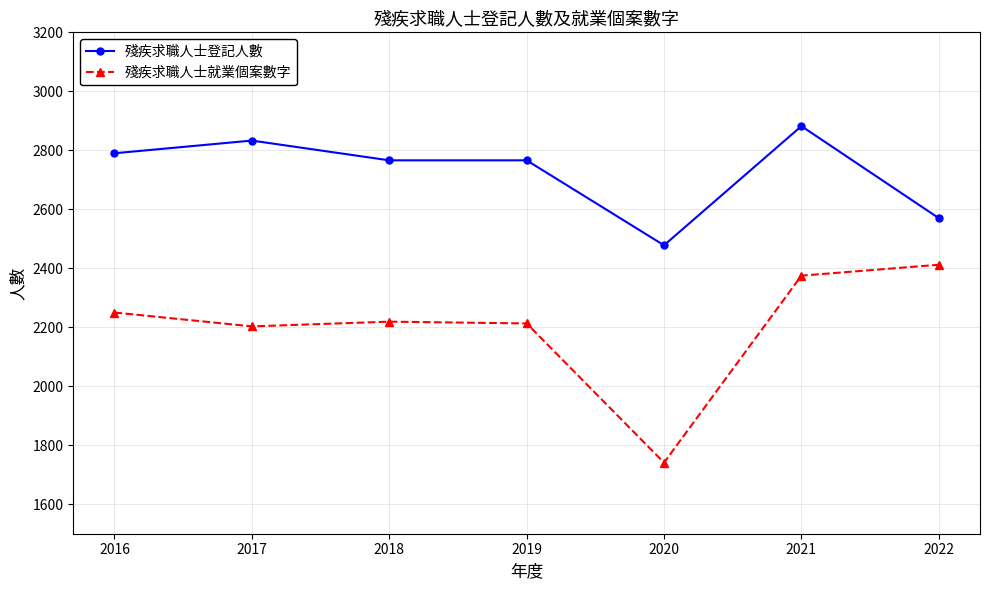

Where is the first local maximum for 殘疾求職人士登記人數?

2017